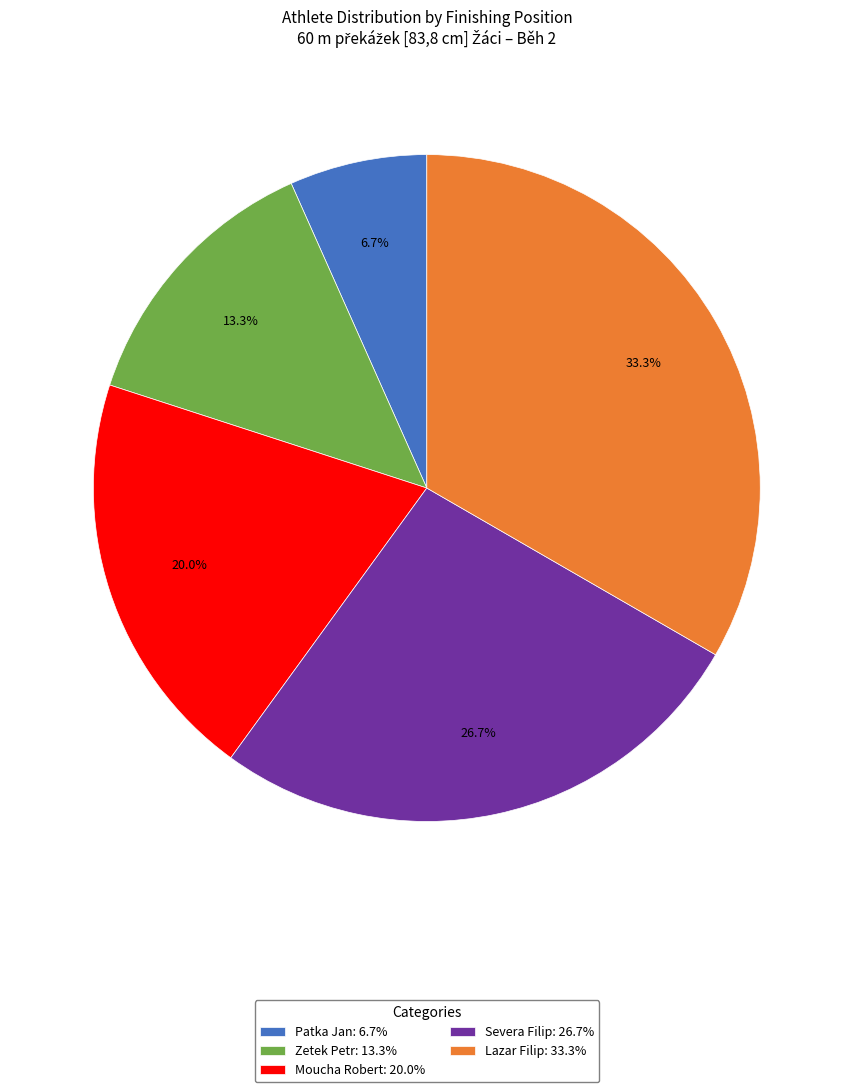

True or false: Moucha Robert accounts for 20% of the total.

True